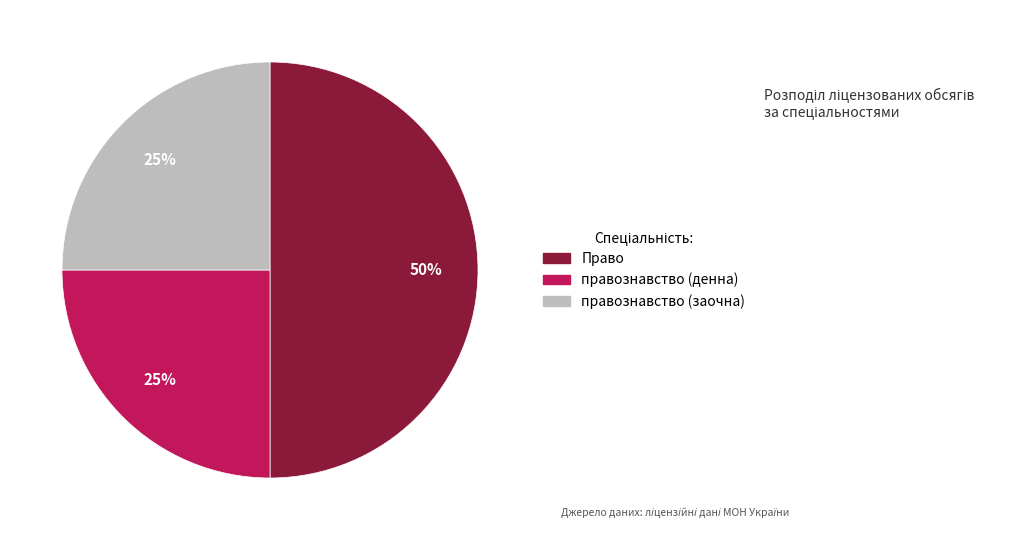

To the nearest percent, what is the average slice percentage?

33%